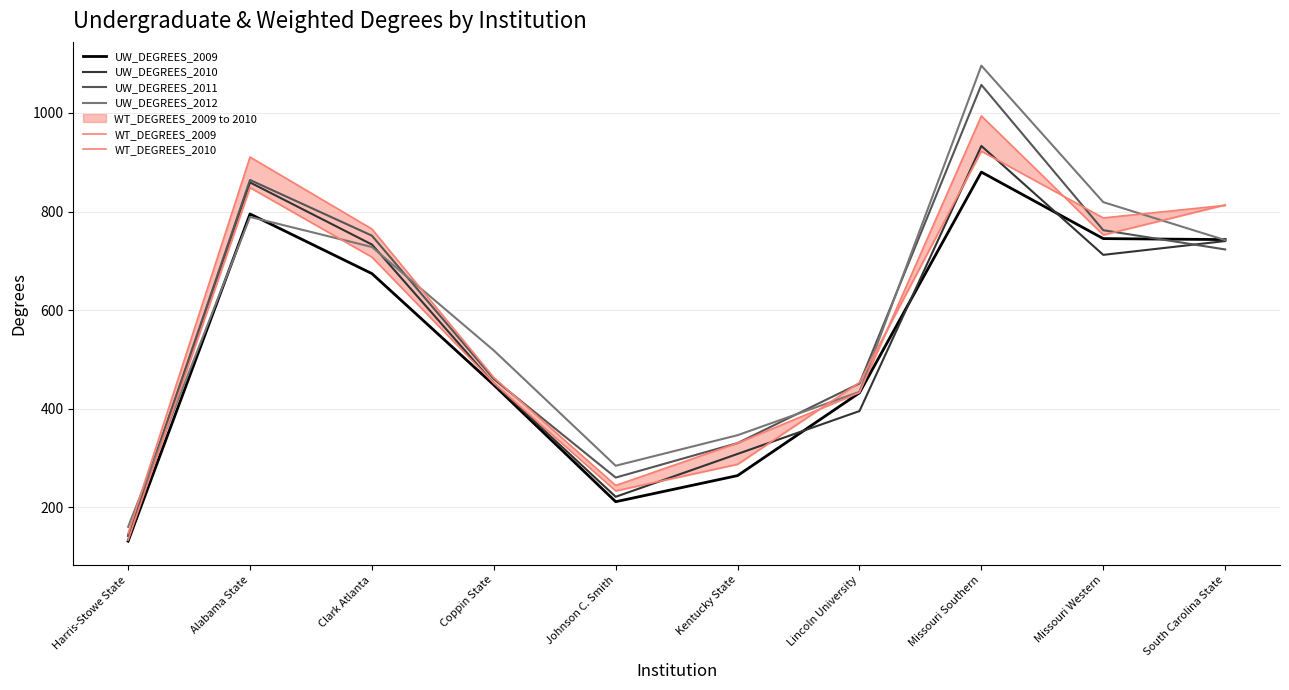

Reading left to right, list all the values displayed in this chart.

UW_DEGREES_2009: Harris-Stowe State=131.0	Alabama State=795.0	Clark Atlanta=674.0	Coppin State=448.0	Johnson C. Smith=211.0	Kentucky State=264.0	Lincoln University=432.0	Missouri Southern=880.0	Missouri Western=745.0	South Carolina State=743.0
UW_DEGREES_2010: Harris-Stowe State=142.0	Alabama State=859.0	Clark Atlanta=733.0	Coppin State=451.0	Johnson C. Smith=221.0	Kentucky State=308.0	Lincoln University=395.0	Missouri Southern=933.0	Missouri Western=712.0	South Carolina State=740.0
UW_DEGREES_2011: Harris-Stowe State=141.0	Alabama State=864.0	Clark Atlanta=751.0	Coppin State=460.0	Johnson C. Smith=260.0	Kentucky State=330.0	Lincoln University=451.0	Missouri Southern=1057.0	Missouri Western=762.0	South Carolina State=723.0
UW_DEGREES_2012: Harris-Stowe State=160.0	Alabama State=789.0	Clark Atlanta=728.0	Coppin State=518.0	Johnson C. Smith=284.0	Kentucky State=346.0	Lincoln University=434.0	Missouri Southern=1096.0	Missouri Western=819.0	South Carolina State=742.0
WT_DEGREES_2009: Harris-Stowe State=133.0	Alabama State=848.5	Clark Atlanta=707.5	Coppin State=452.0	Johnson C. Smith=233.0	Kentucky State=287.0	Lincoln University=453.0	Missouri Southern=922.5	Missouri Western=787.0	South Carolina State=812.5
WT_DEGREES_2010: Harris-Stowe State=147.0	Alabama State=910.5	Clark Atlanta=764.5	Coppin State=463.0	Johnson C. Smith=244.0	Kentucky State=330.0	Lincoln University=432.5	Missouri Southern=994.0	Missouri Western=752.5	South Carolina State=813.5